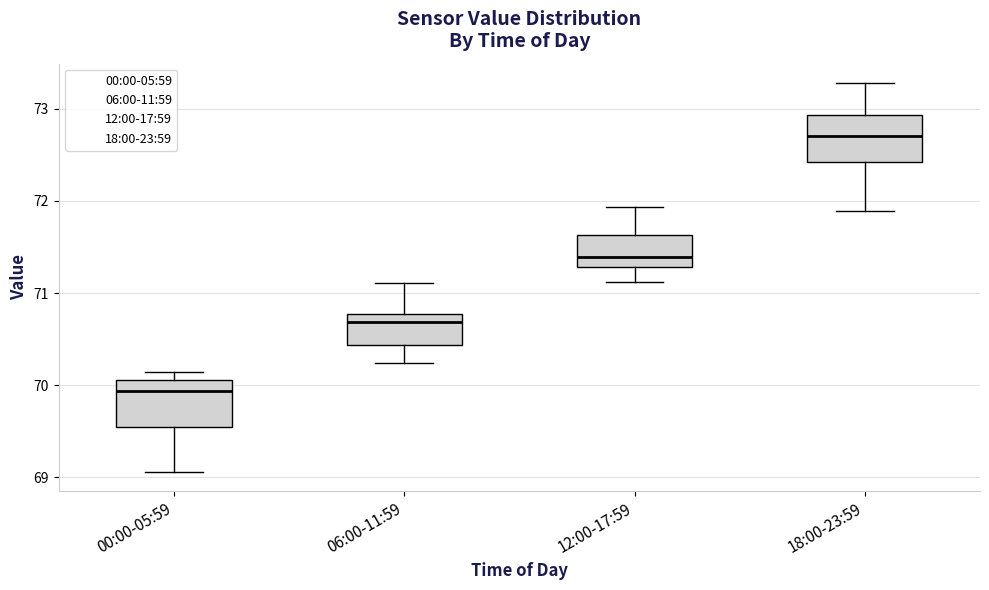

Which box's median line is the highest?

18:00-23:59